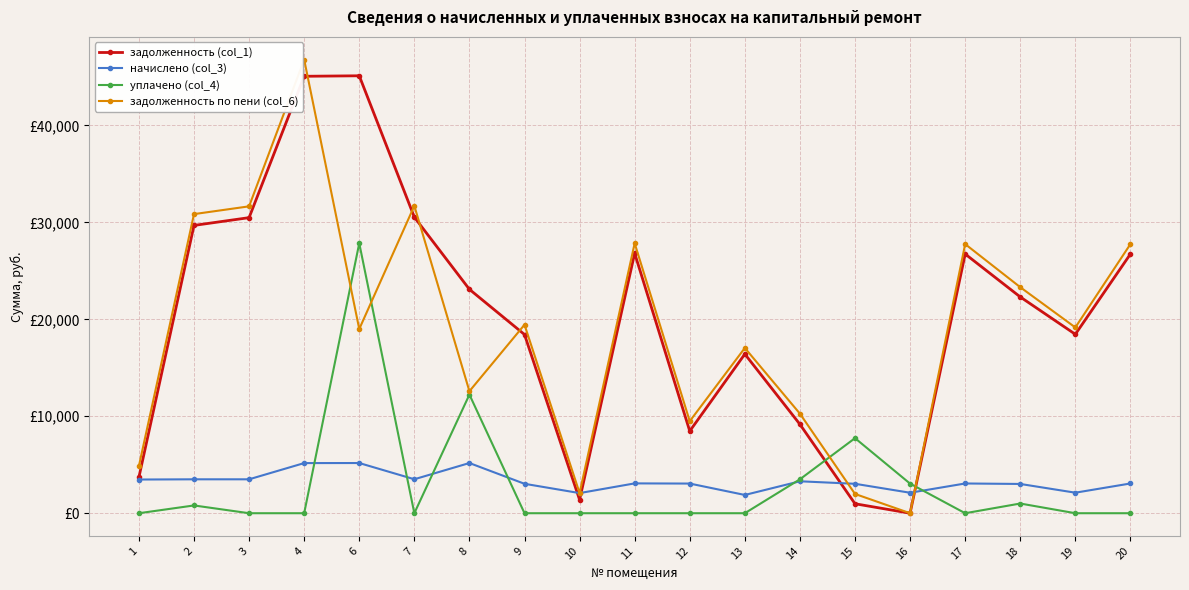

Which category has the lowest value in the задолженность (col_1) series?

16